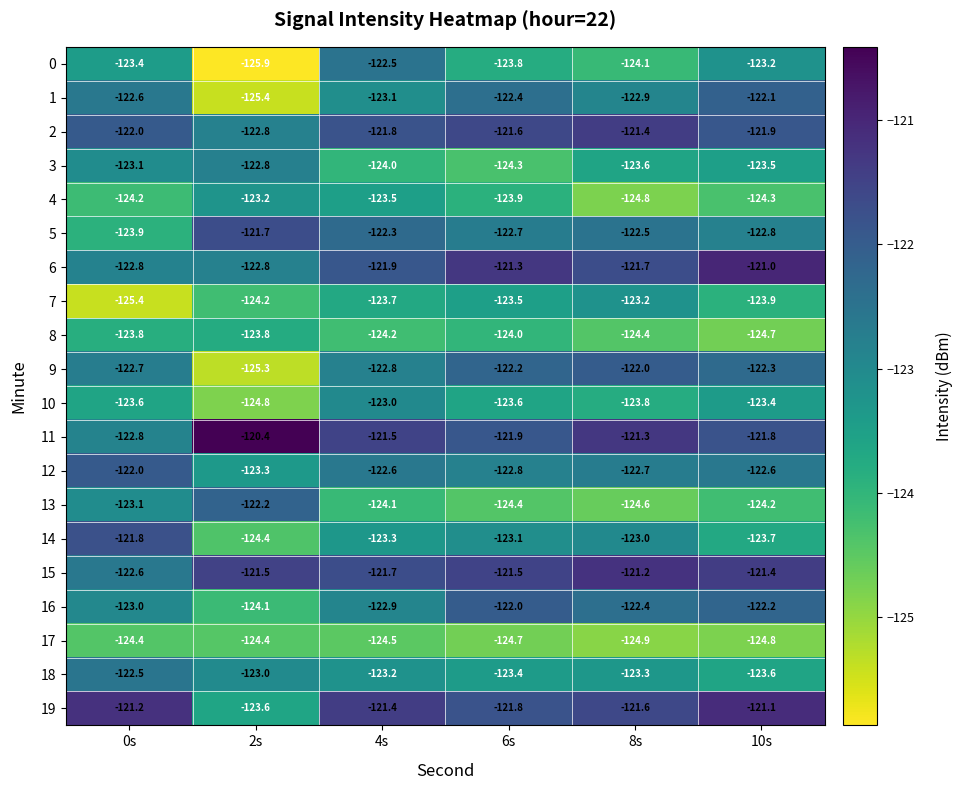

What is the difference between the highest and lowest values at 6s?

3.4